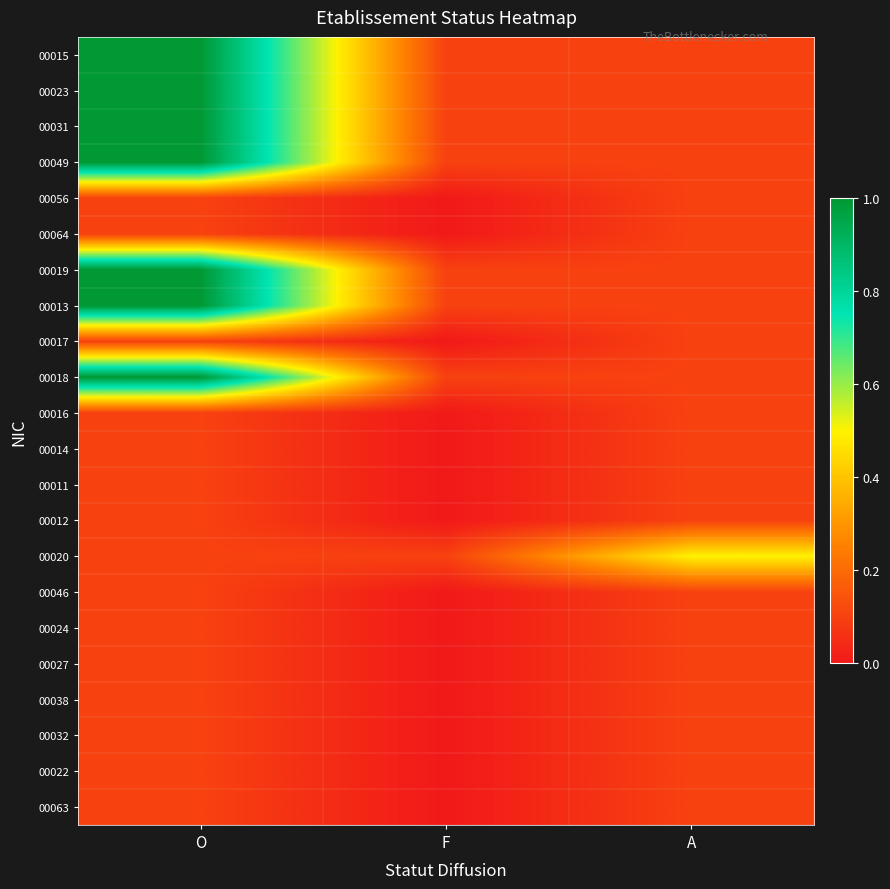

Count the number of categories in the chart.

3